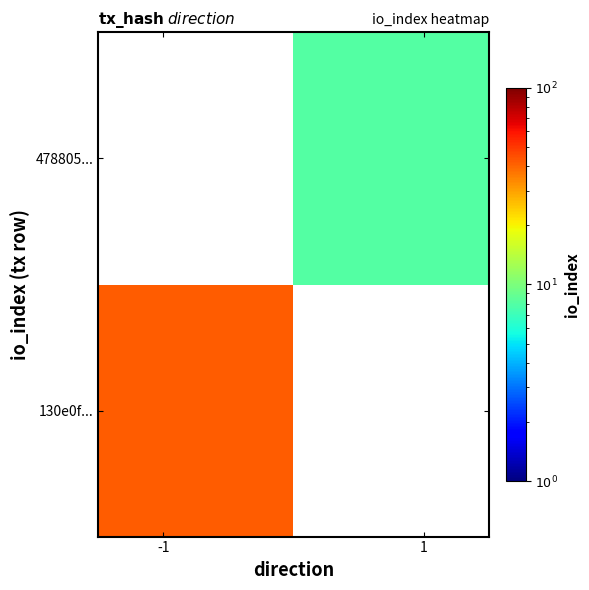

Rank the series by their maximum value, from lowest to highest.

478805..., 130e0f...